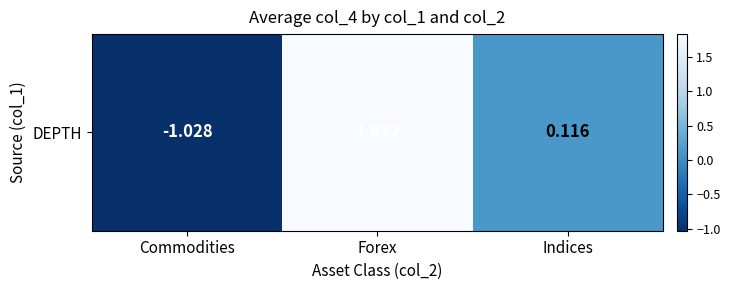

Reading right to left, what are all the values shown in this chart?

0.1	1.8	-1.0